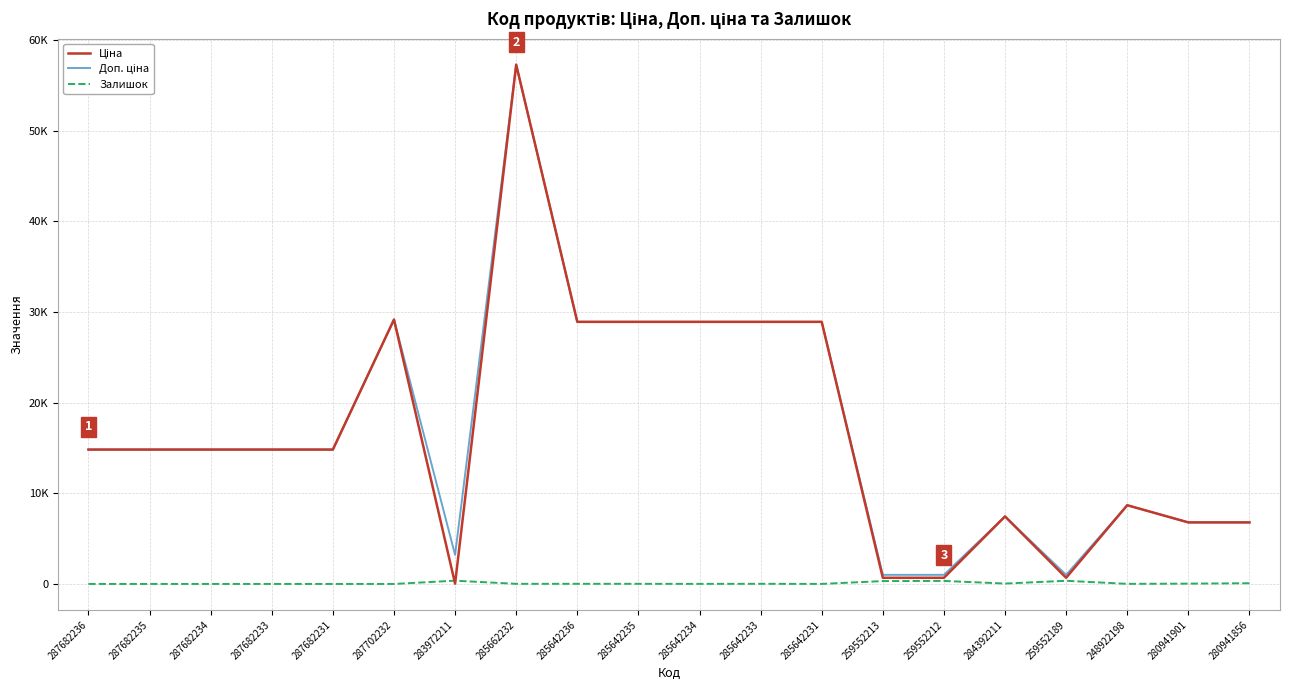

Does the chart have visible grid lines?

Yes